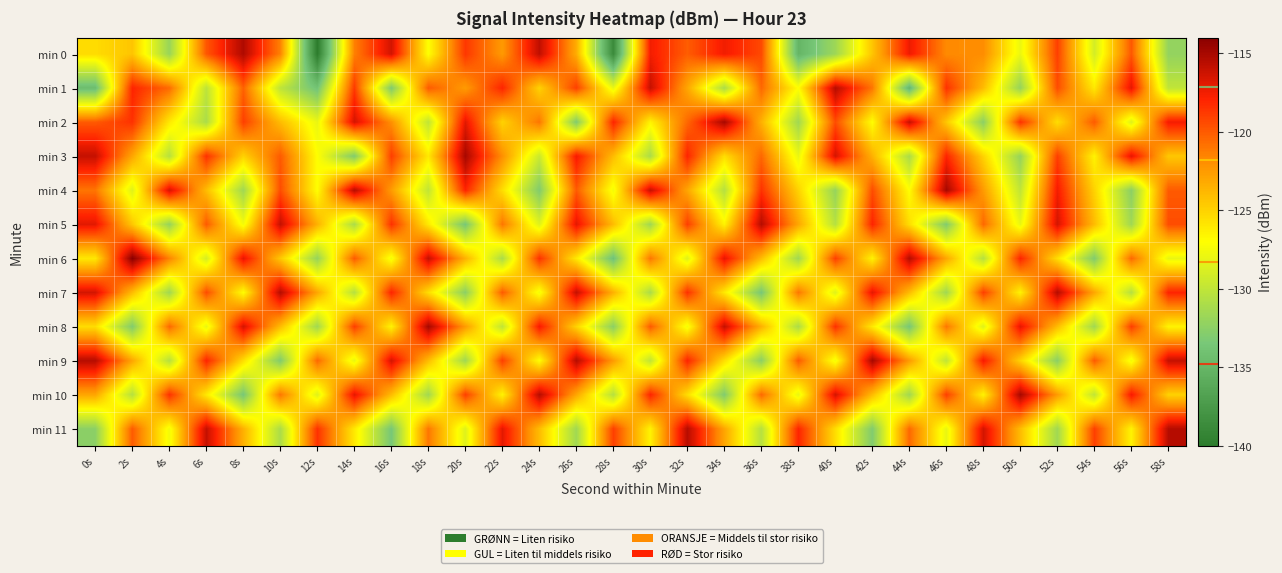

What is the greatest value displayed?

-114.0